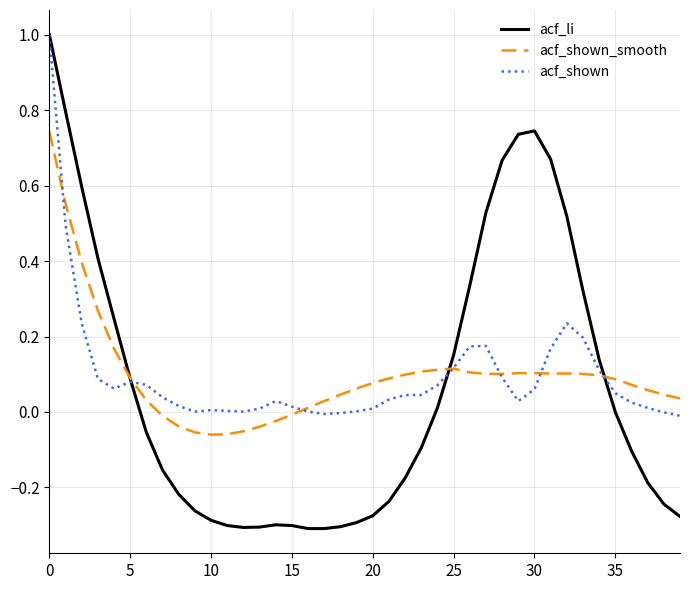

Count the number of categories in the chart.

40